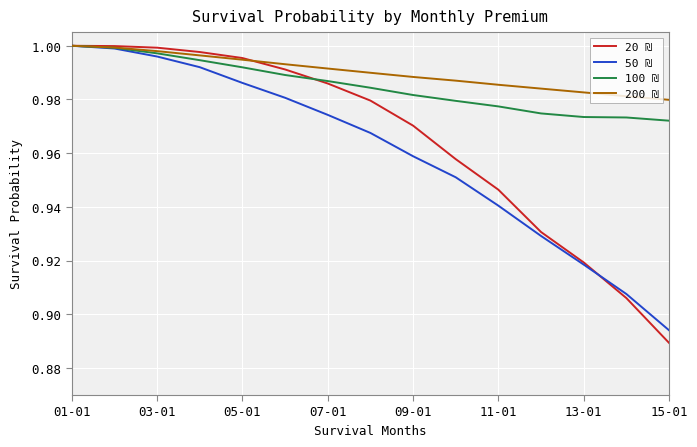

List the series in order of their overall mean, lowest first.

50 ₪, 20 ₪, 100 ₪, 200 ₪